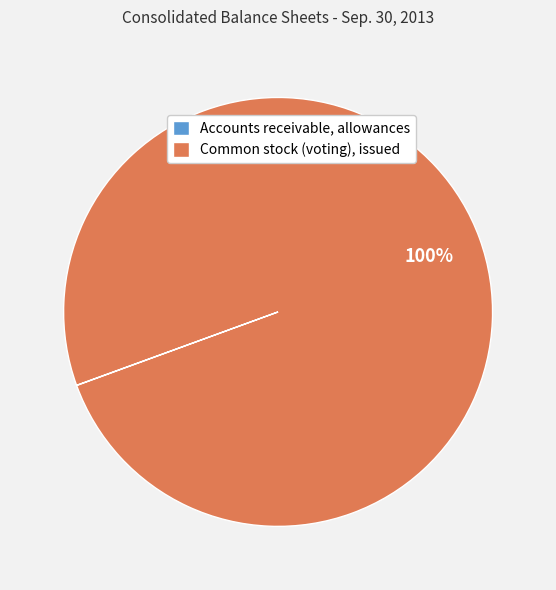

True or false: Common stock (voting), issued accounts for 100% of the total.

True